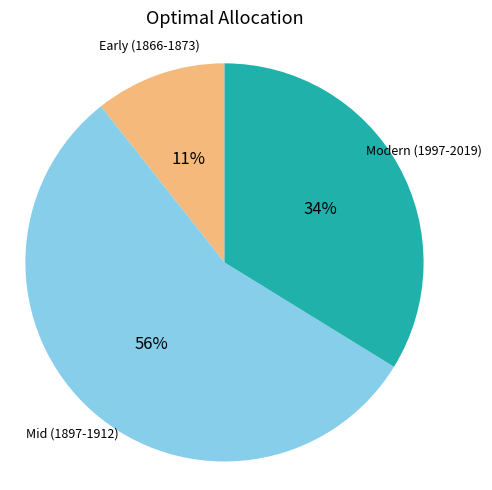

To the nearest percent, what is the difference between the largest and smallest slice percentages?

45%